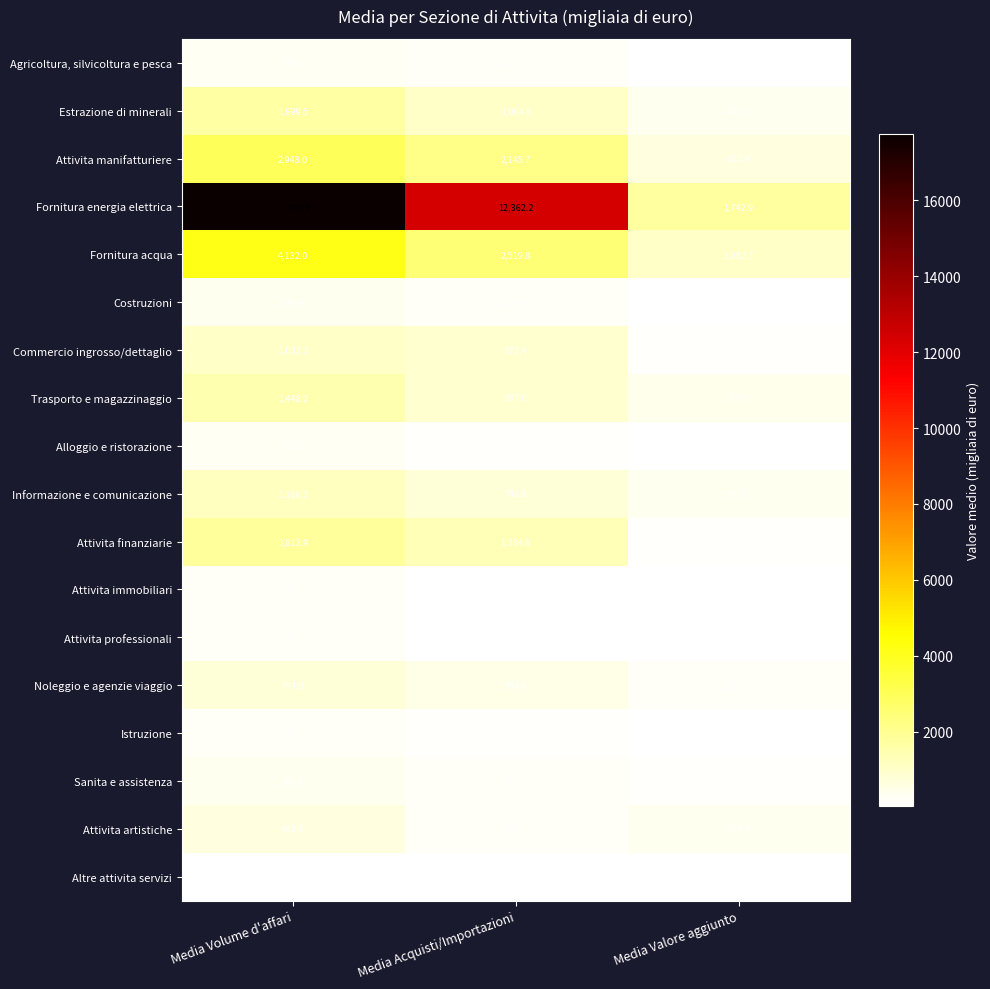

Rank the series at Media Valore aggiunto from highest to lowest value.

Fornitura energia elettrica, Fornitura acqua, Attivita manifatturiere, Trasporto e magazzinaggio, Attivita artistiche, Informazione e comunicazione, Estrazione di minerali, Noleggio e agenzie viaggio, Sanita e assistenza, Attivita finanziarie, Commercio ingrosso/dettaglio, Costruzioni, Istruzione, Alloggio e ristorazione, Attivita professionali, Attivita immobiliari, Altre attivita servizi, Agricoltura, silvicoltura e pesca